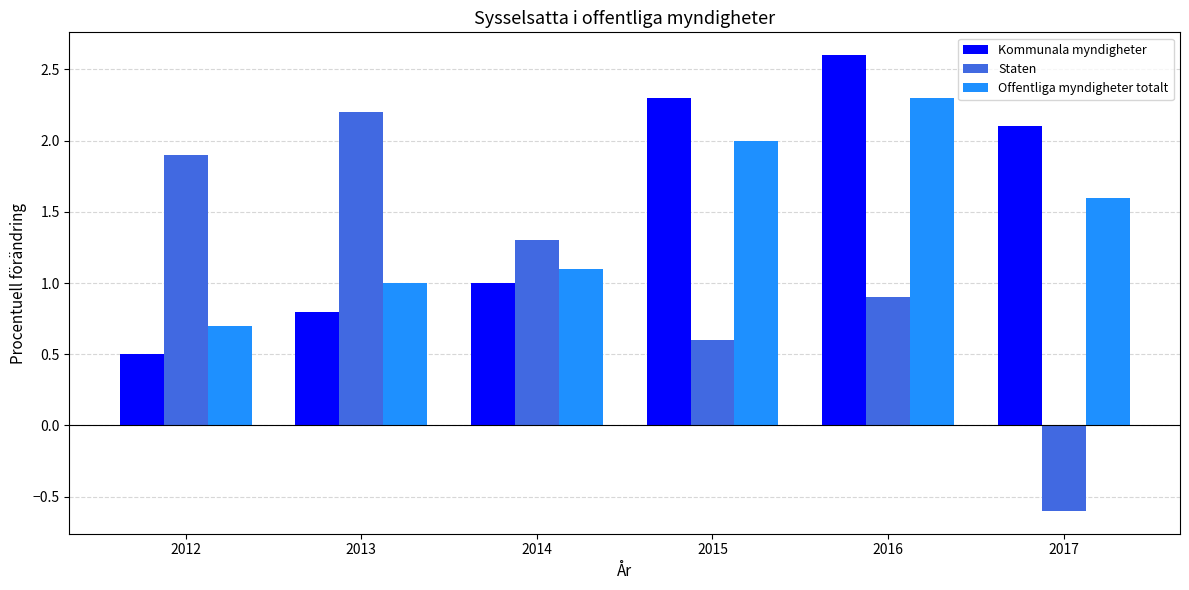

Which series has the largest total across all categories?

Kommunala myndigheter